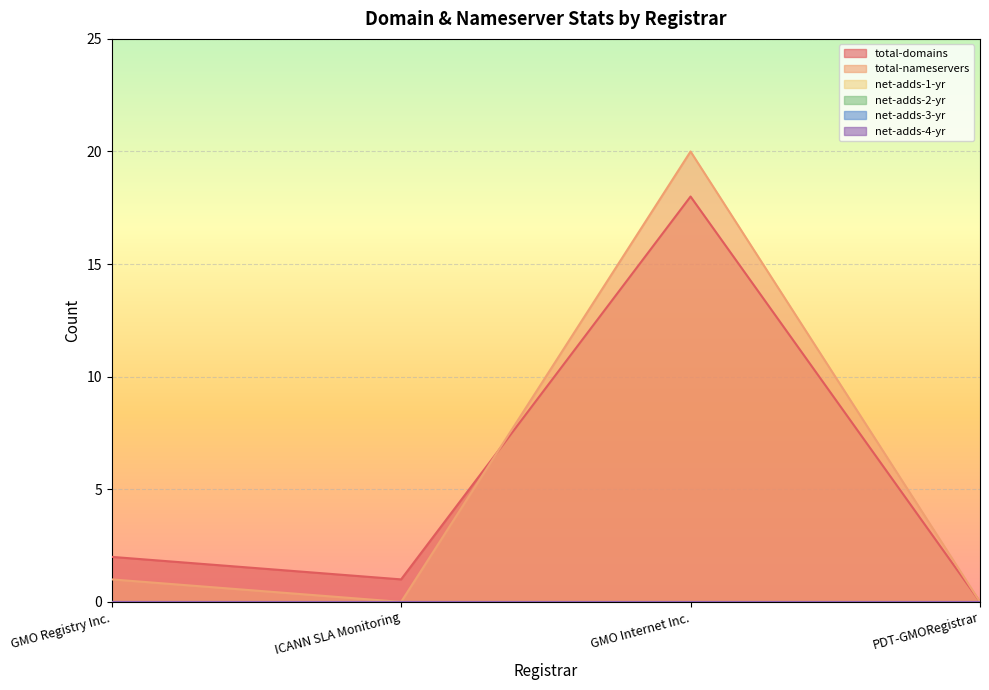

Where is net-adds-3-yr nearest to the value 0?

GMO Registry Inc.